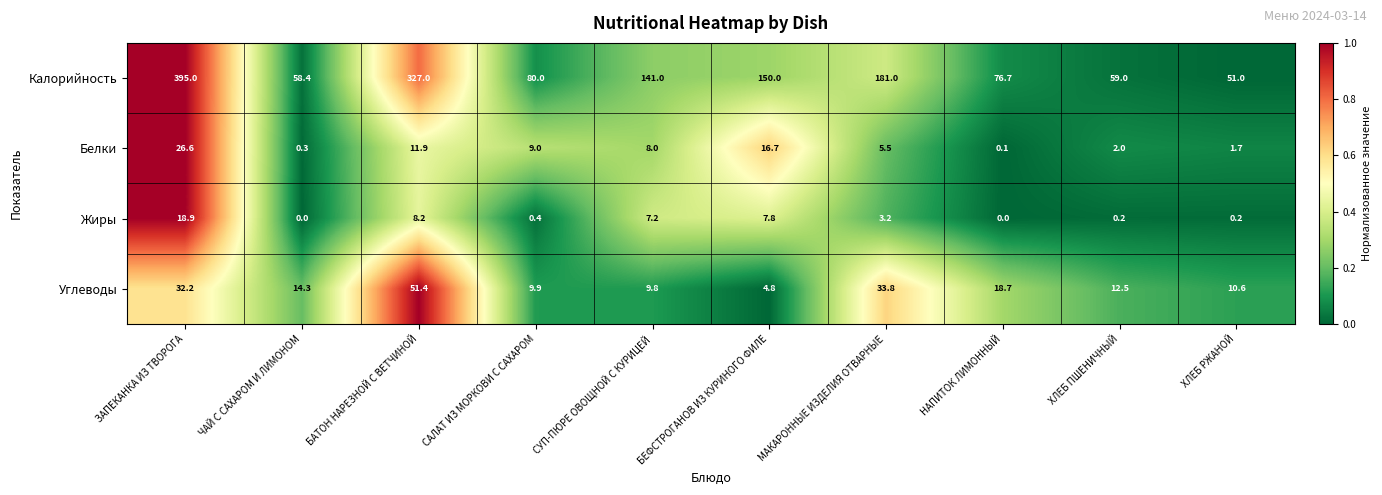

What is the total value across all series at МАКАРОННЫЕ ИЗДЕЛИЯ ОТВАРНЫЕ?

223.5